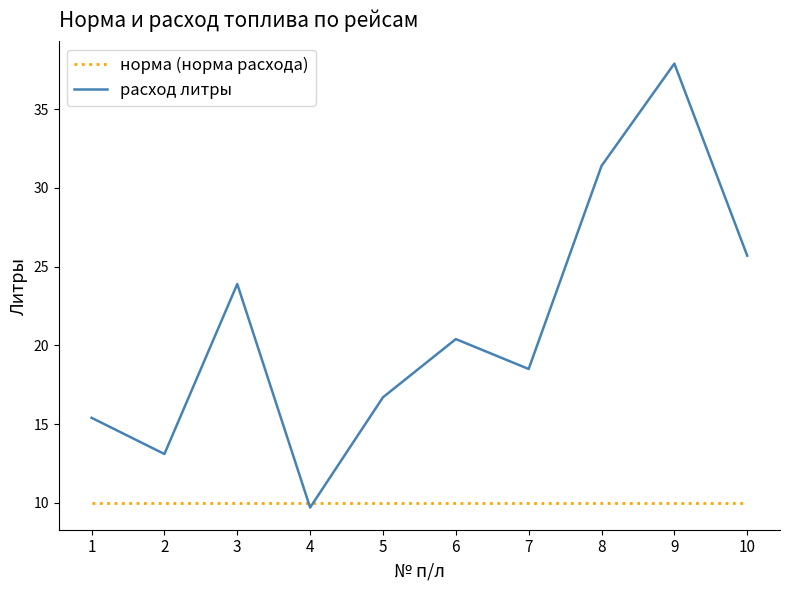

Which series has the largest range (max minus min)?

расход литры